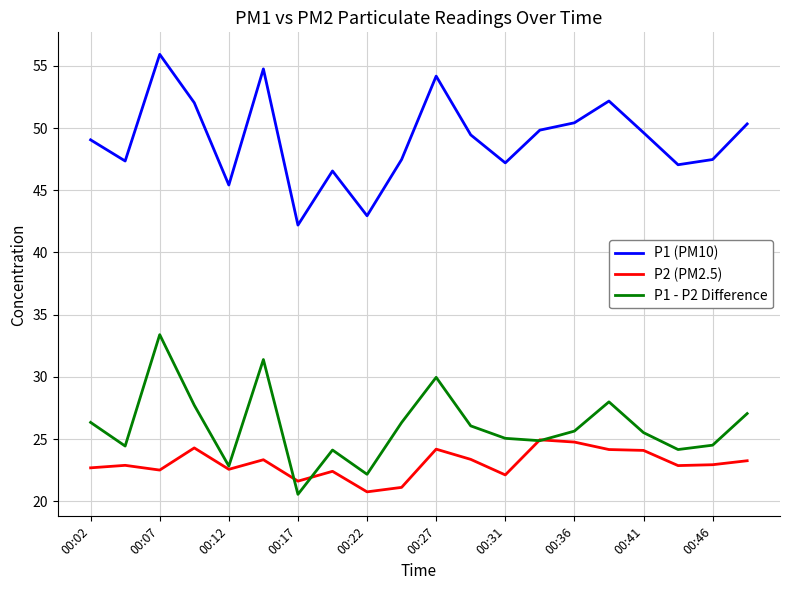

List the series in order of their peak value, highest first.

P1 (PM10), P1 - P2 Difference, P2 (PM2.5)